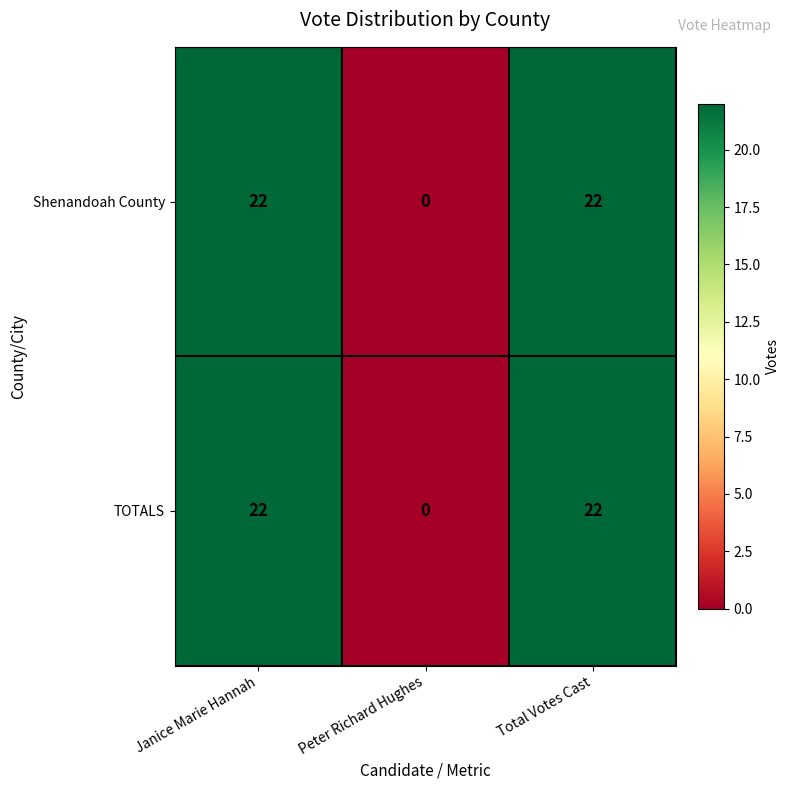

What is the difference between the maximum and minimum values in the TOTALS series?

22